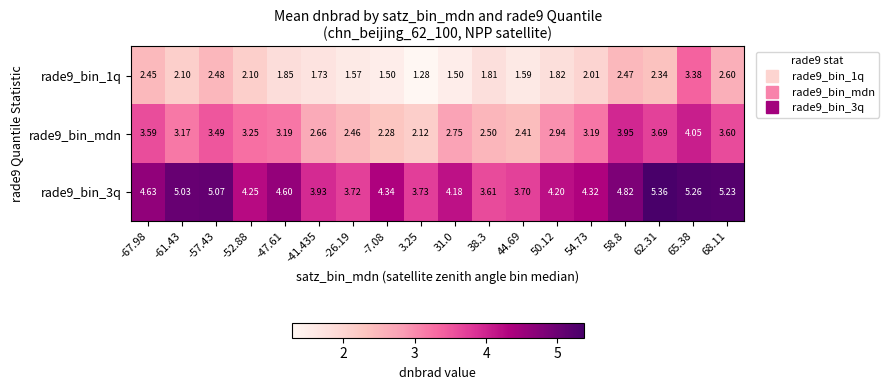

Is the value of rade9_bin_1q at -47.61 greater than the value of rade9_bin_3q at -41.435?

No